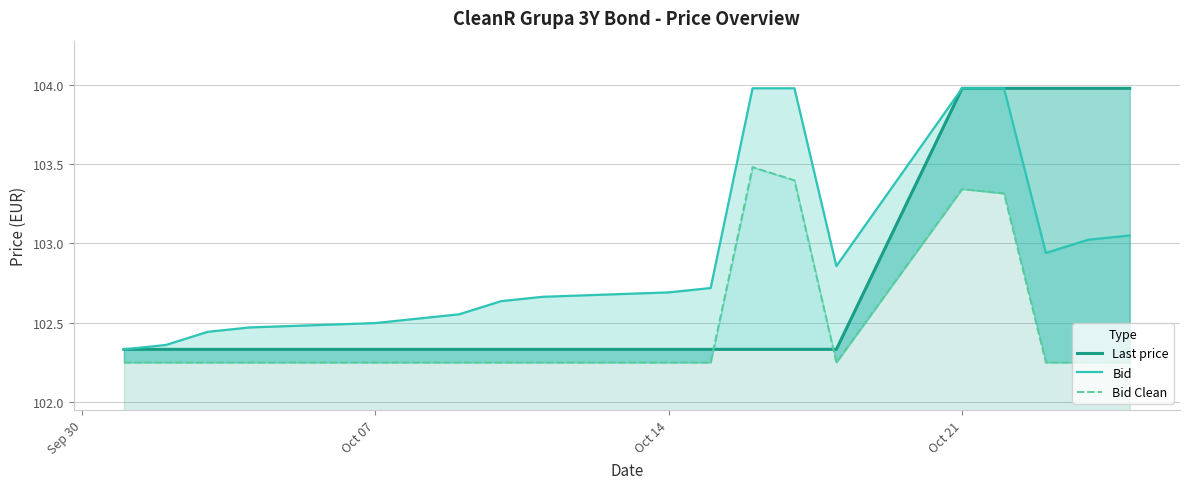

What is the greatest value displayed?

104.0